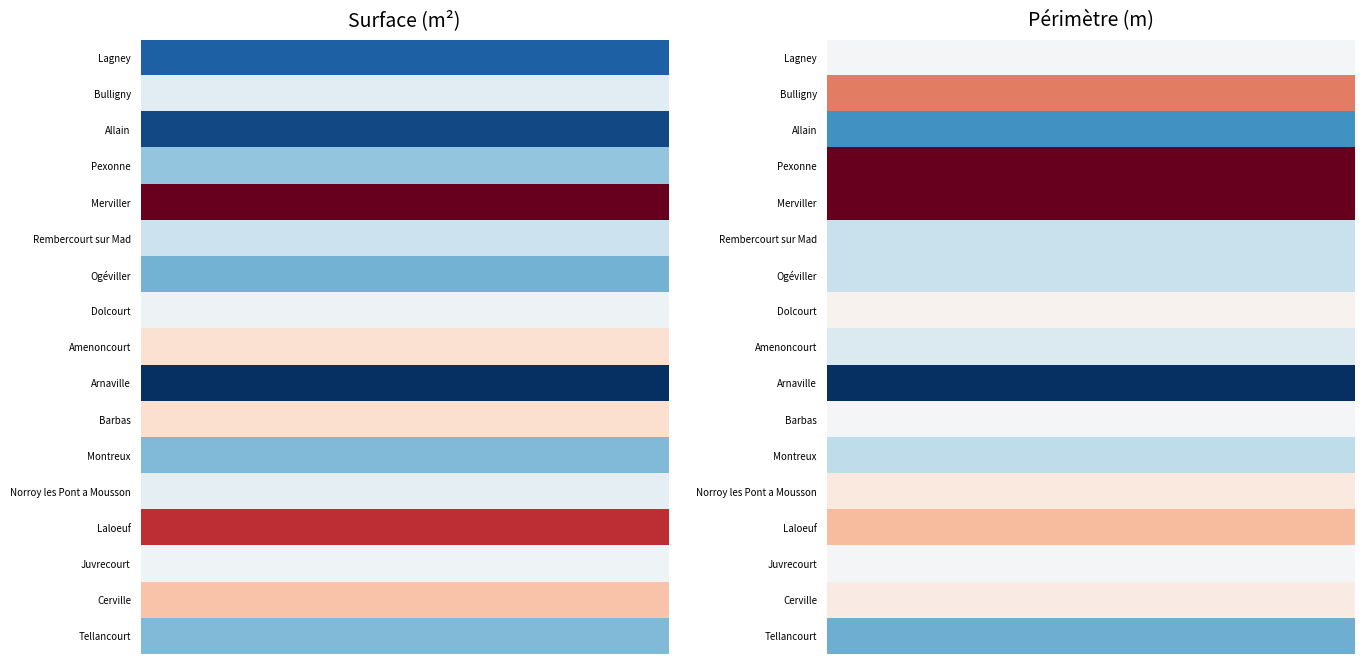

What is the total value across all series at 3?

240580.8